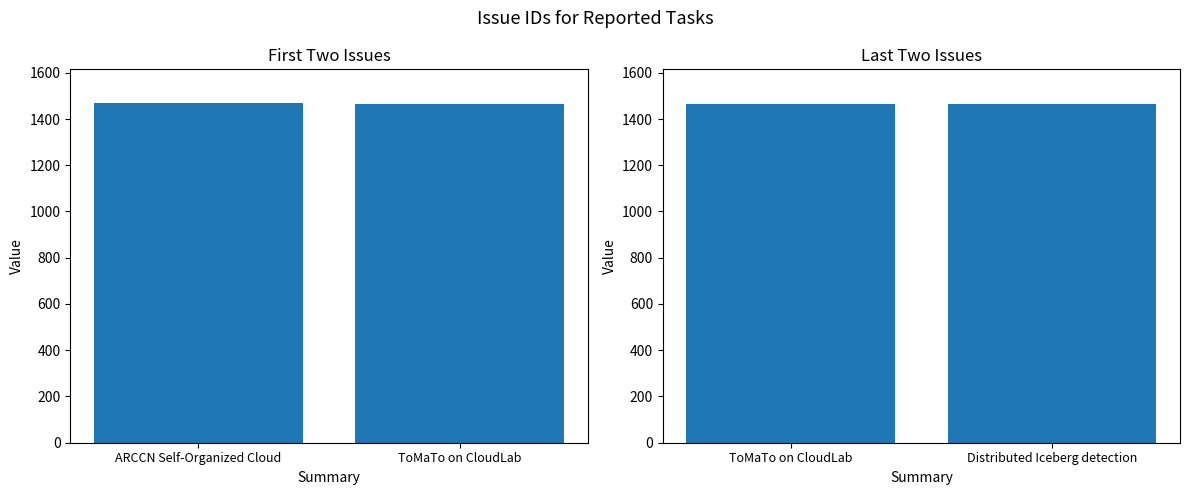

What is the change in value from ToMaTo on CloudLab to Distributed Iceberg detection?

-1